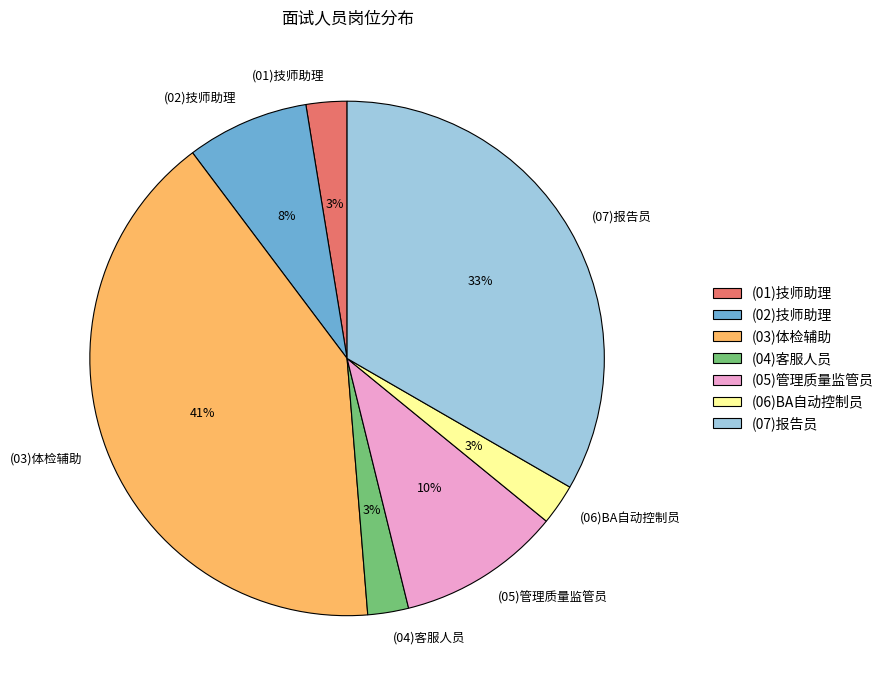

What is the ratio of the value at (04)客服人员 to the value at (07)报告员?

0.1